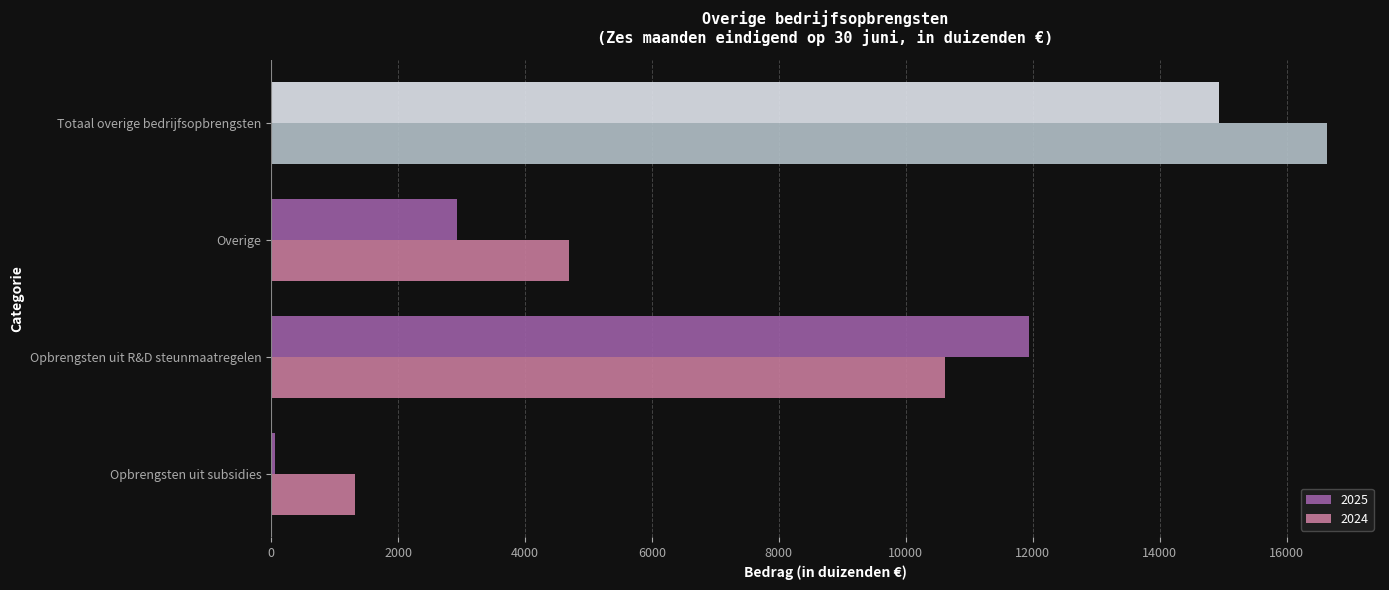

Which series changed the most between Overige and Totaal overige bedrijfsopbrengsten?

2025